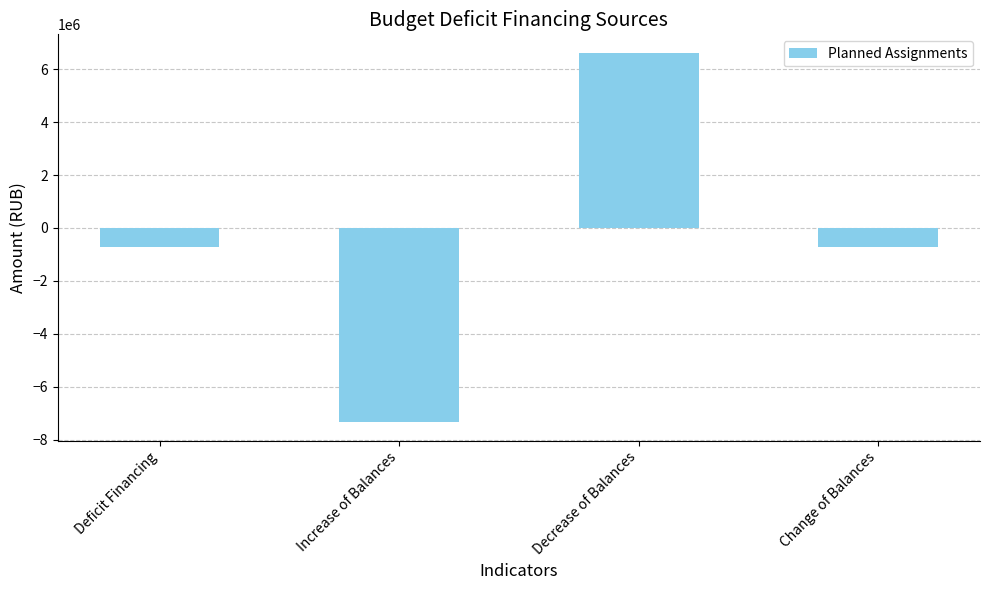

How many bars are there in total?

4